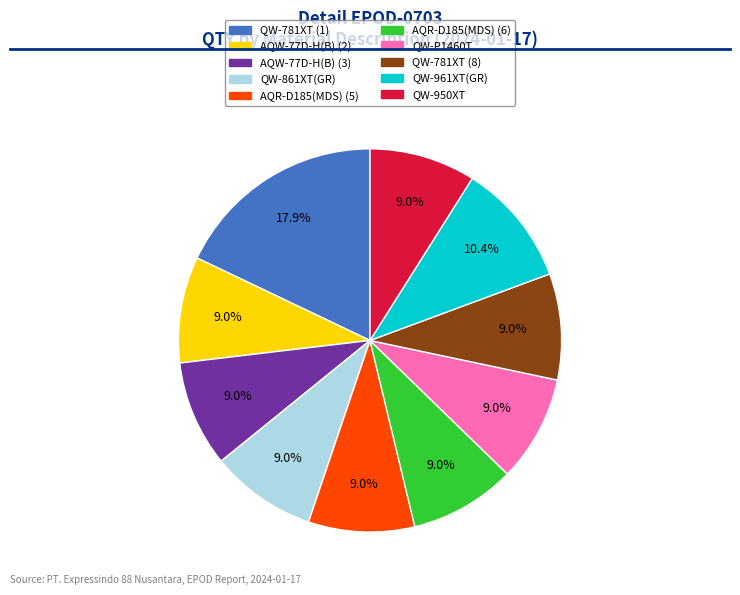

Approximately how many times larger is the value at QW-781XT (1) compared to AQW-77D-H(B) (3)?

2.0